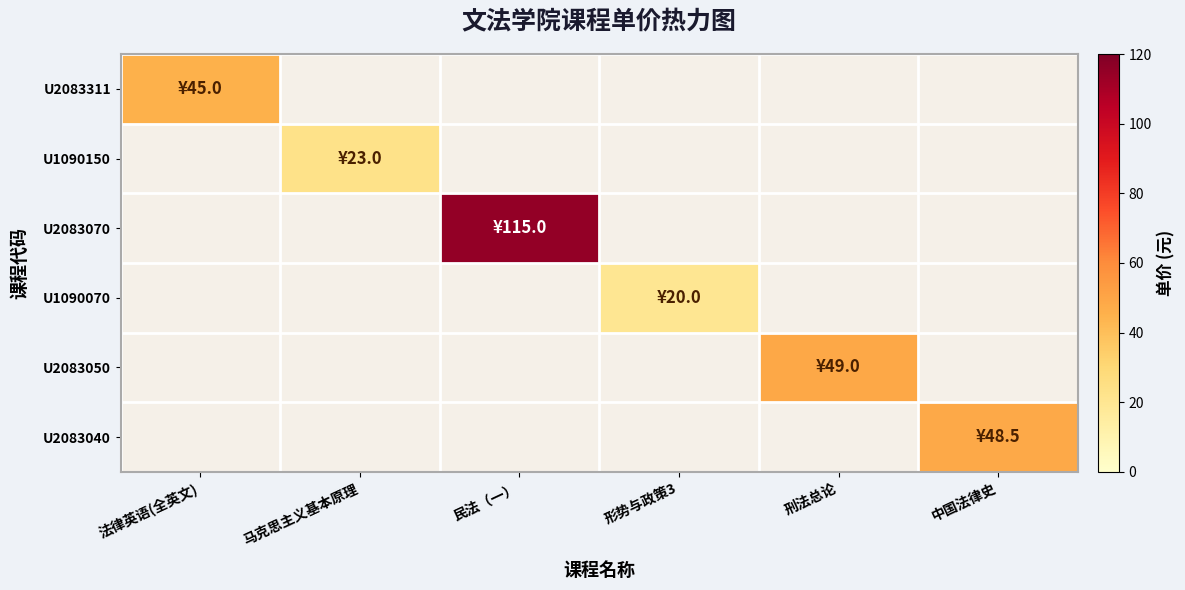

Count the number of data series in this chart.

6